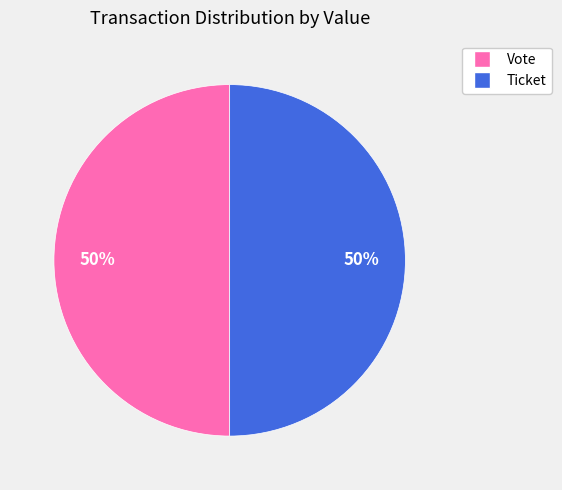

True or false: Vote accounts for 99% of the total.

False